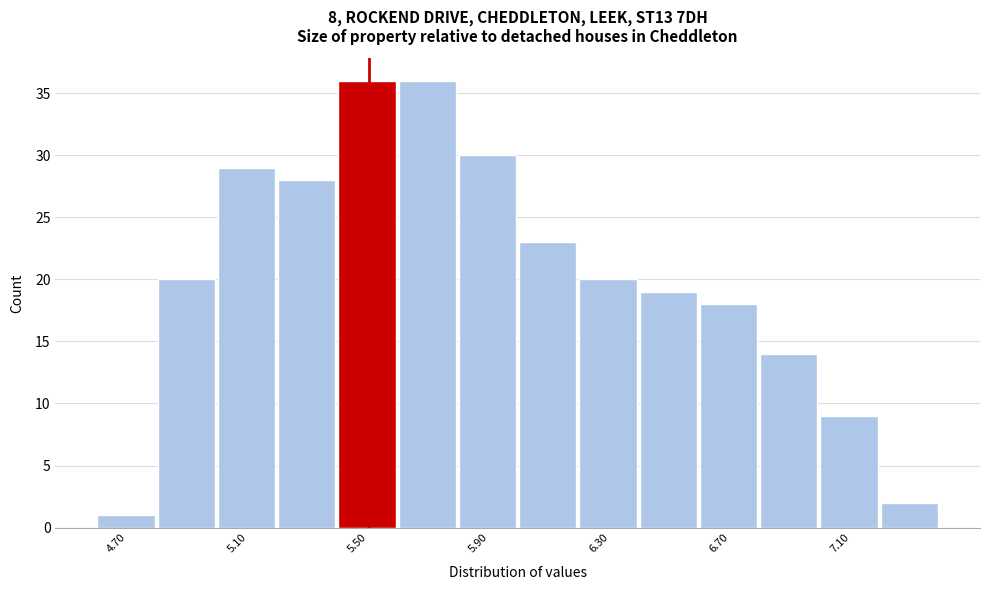

What is the height of the bar covering 5.8 to 6.0 on the x-axis? The values are not printed on the chart, so give them approximately, as read against the axis.

30